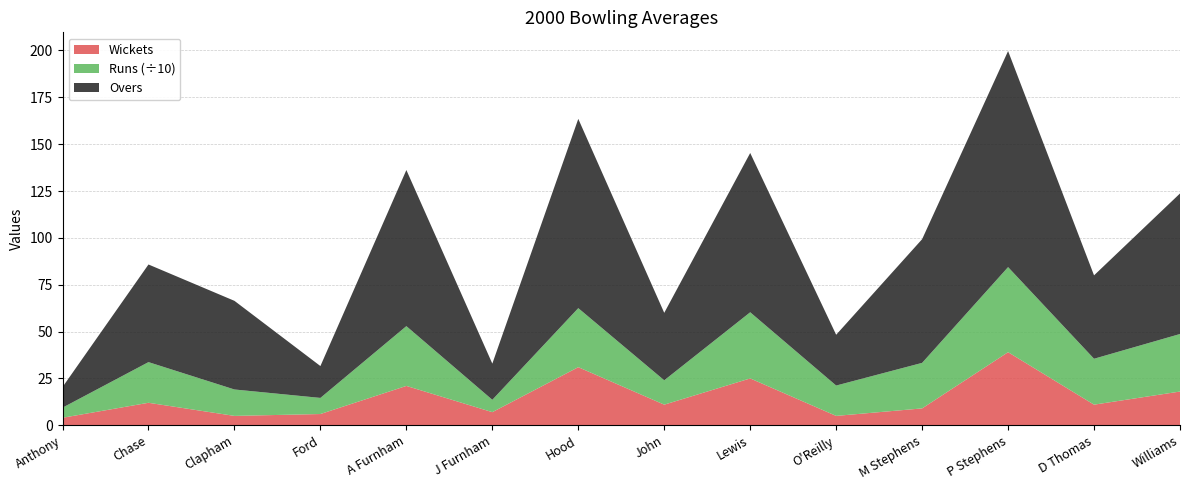

Reading right to left, list all the values displayed in this chart.

Overs: 75.0	44.5	115.3	66.0	27.1	85.0	36.0	101.0	19.3	83.3	17.0	47.3	52.1	11.0
Runs: 307.0	245.0	454.0	243.0	162.0	353.0	130.0	315.0	66.0	319.0	86.0	141.0	217.0	54.0
Wkts: 18.0	11.0	39.0	9.0	5.0	25.0	11.0	31.0	7.0	21.0	6.0	5.0	12.0	4.0